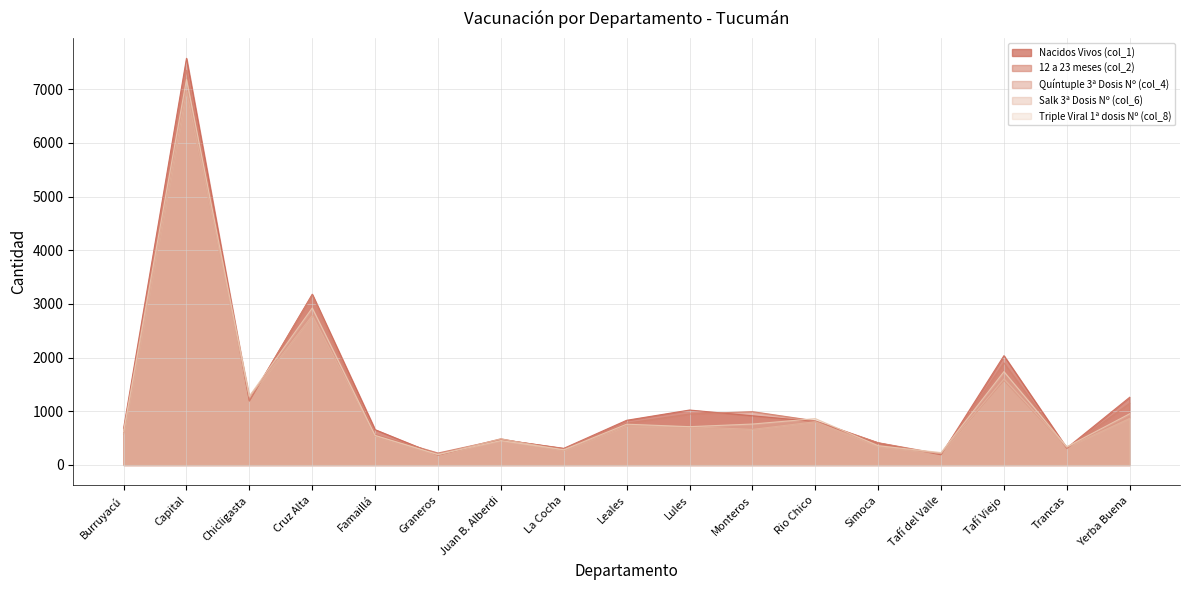

Reading left to right, transcribe all the data shown in this chart.

Nacidos Vivos (col_1): 683	7577	1190	3182	658	183	473	310	833	1024	917	810	411	190	2037	317	1262
12 a 23 meses (col_2): 610	7354	1202	3164	565	223	477	304	778	950	994	823	415	204	1902	306	1150
Quíntuple 3ª Dosis Nº (col_4): 583	6953	1275	2784	538	193	488	272	728	706	666	808	348	218	1573	333	892
Salk 3ª Dosis Nº (col_6): 583	6957	1269	2783	539	193	486	272	728	713	663	806	342	217	1604	333	866
Triple Viral 1ª dosis Nº (col_8): 624	7184	1283	2925	552	194	455	285	760	714	763	864	359	231	1739	340	955